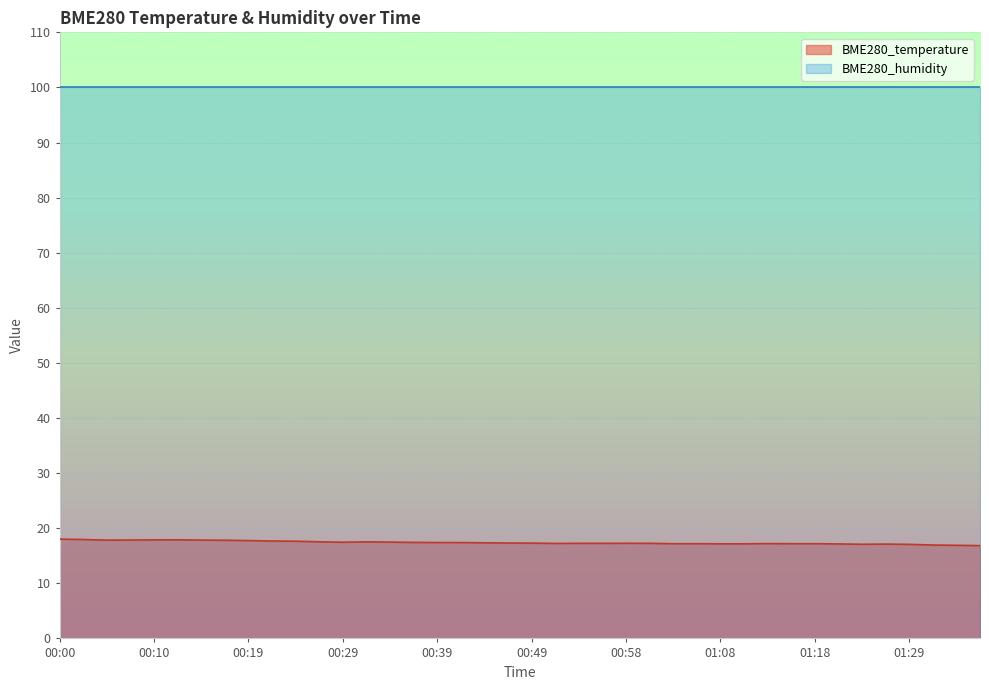

What is the ratio of the value at 01:11 to the value at 01:34?

1.0